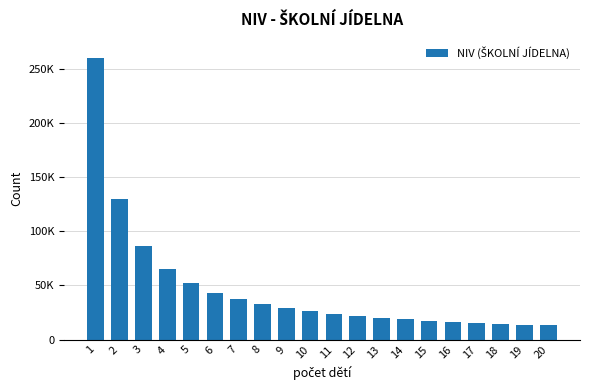

What is the sum of all values?

936646